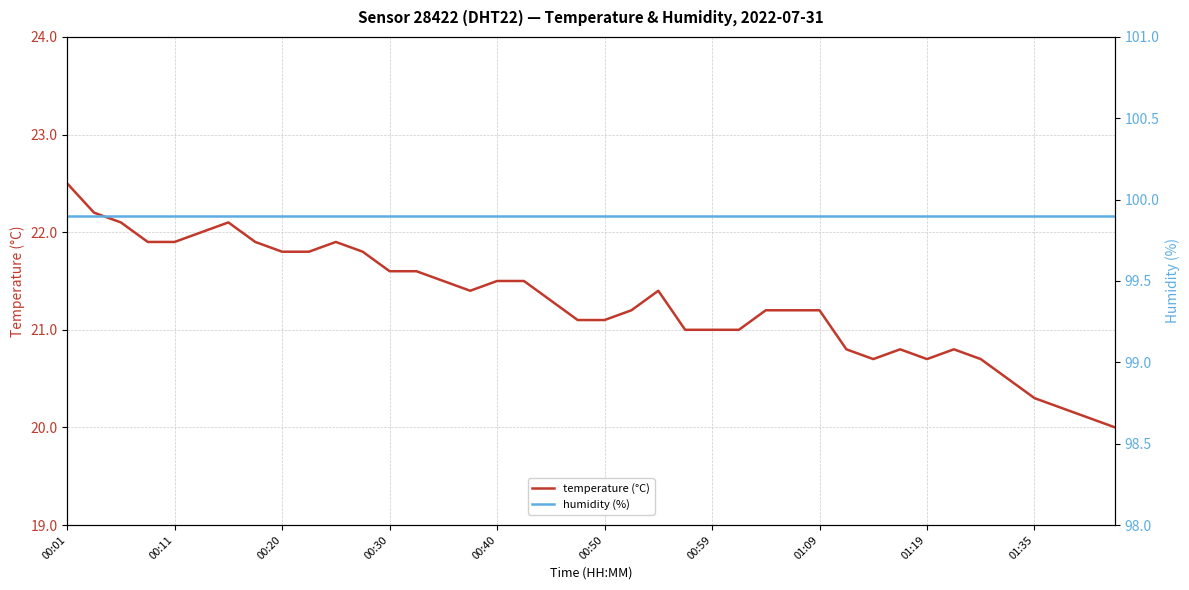

True or false: temperature (°C) and humidity (%) cross at least once.

False